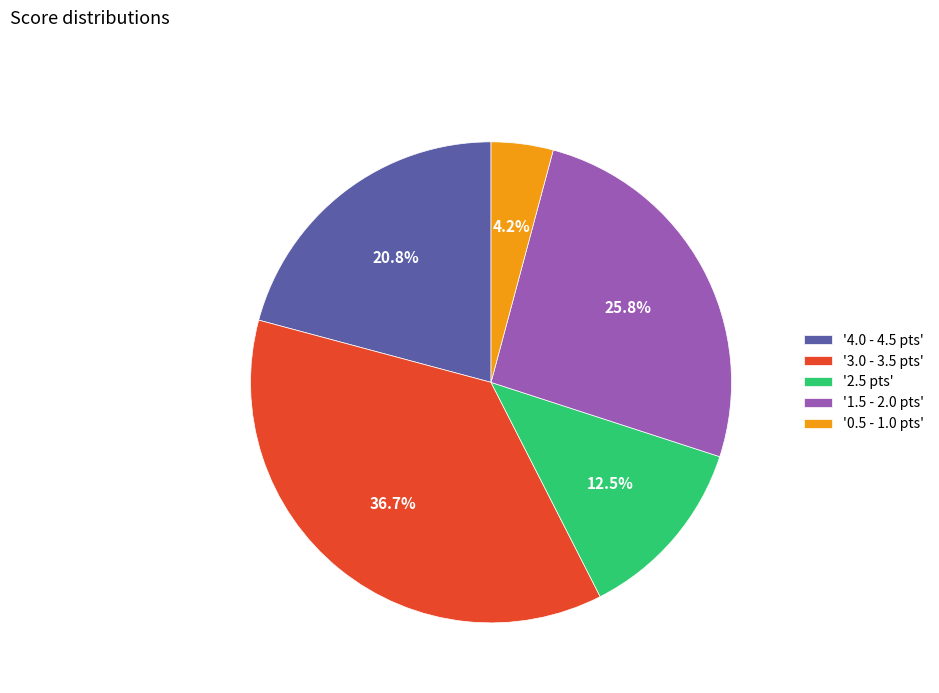

Between '2.5 pts' and '3.0 - 3.5 pts', which is larger?

'3.0 - 3.5 pts'